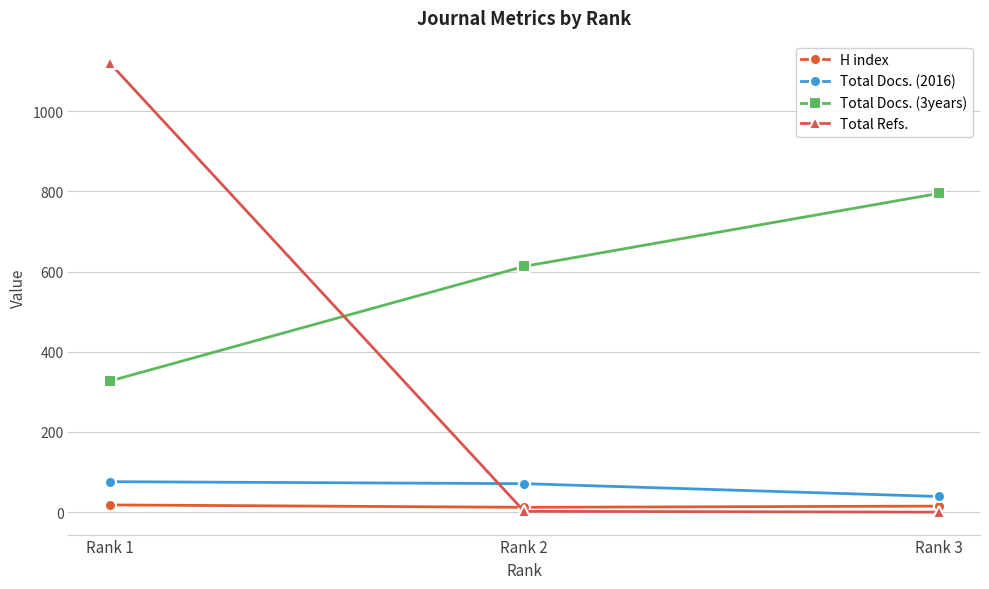

What is the difference between the highest and lowest values at Rank 2?

611